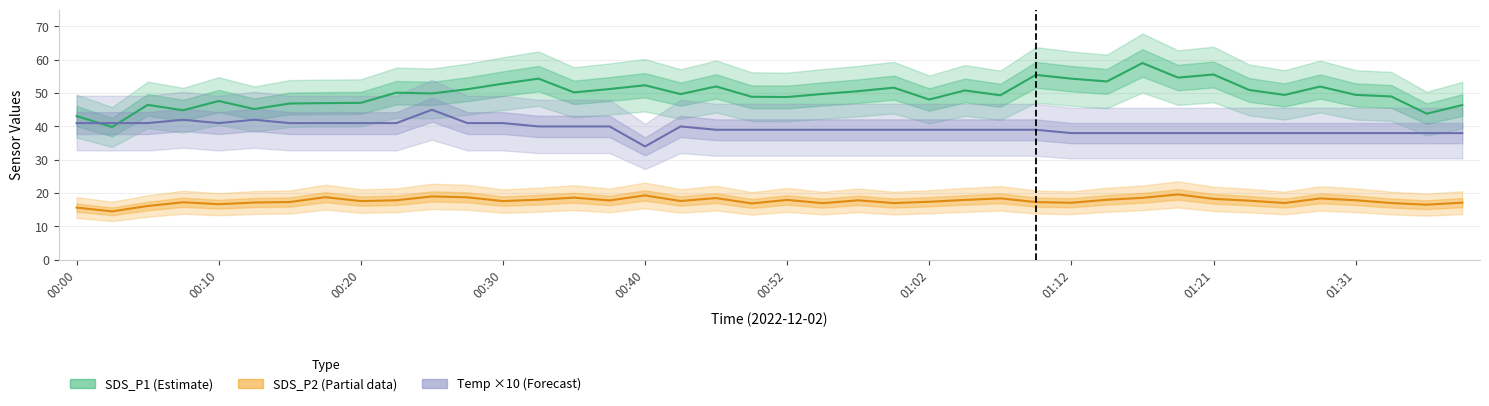

Rank the series at 01:12 from lowest to highest value.

SDS_P2 (Partial), Temp ×10 (Forecast), SDS_P1 (Estimate)